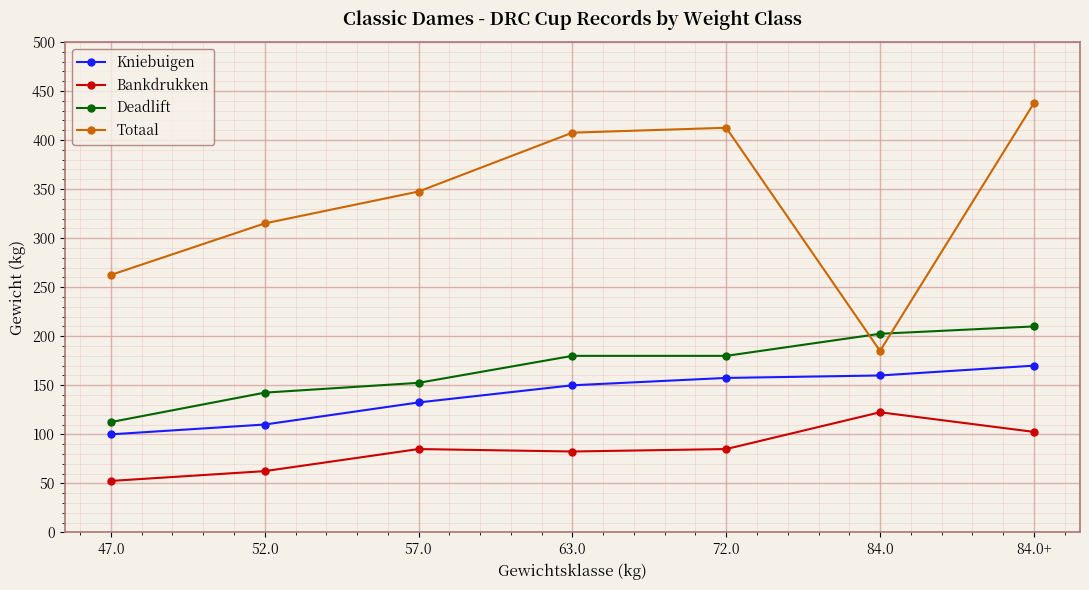

What is the difference between the highest and lowest values at 84.0?

80.0